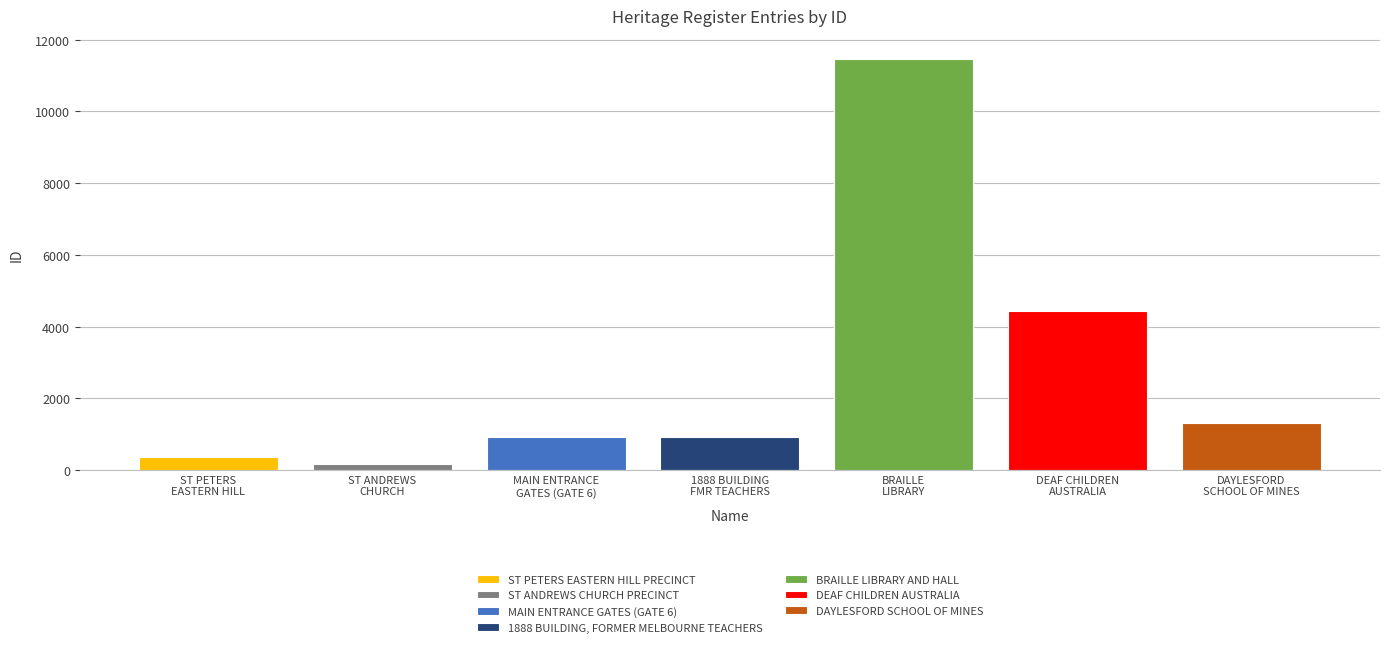

What is the maximum value shown in the chart?

11457